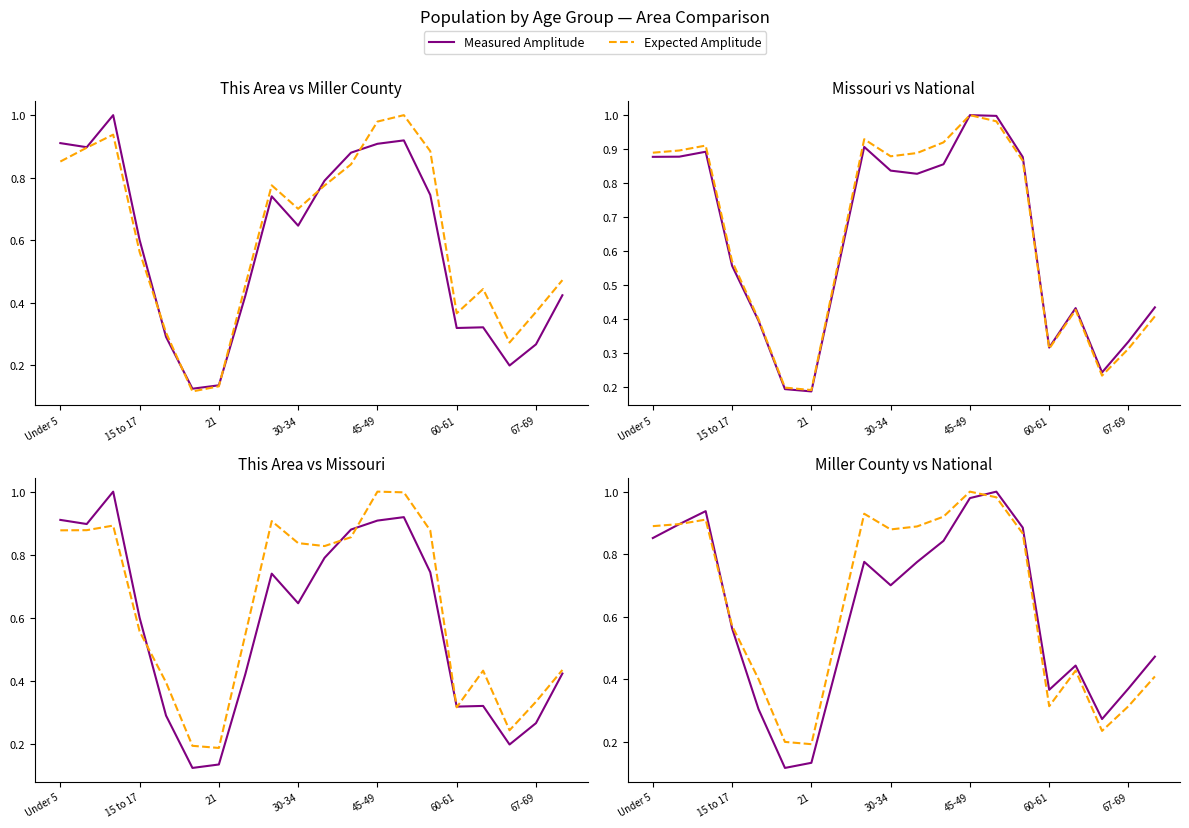

How many intersections are there between Miller County and Missouri?

3